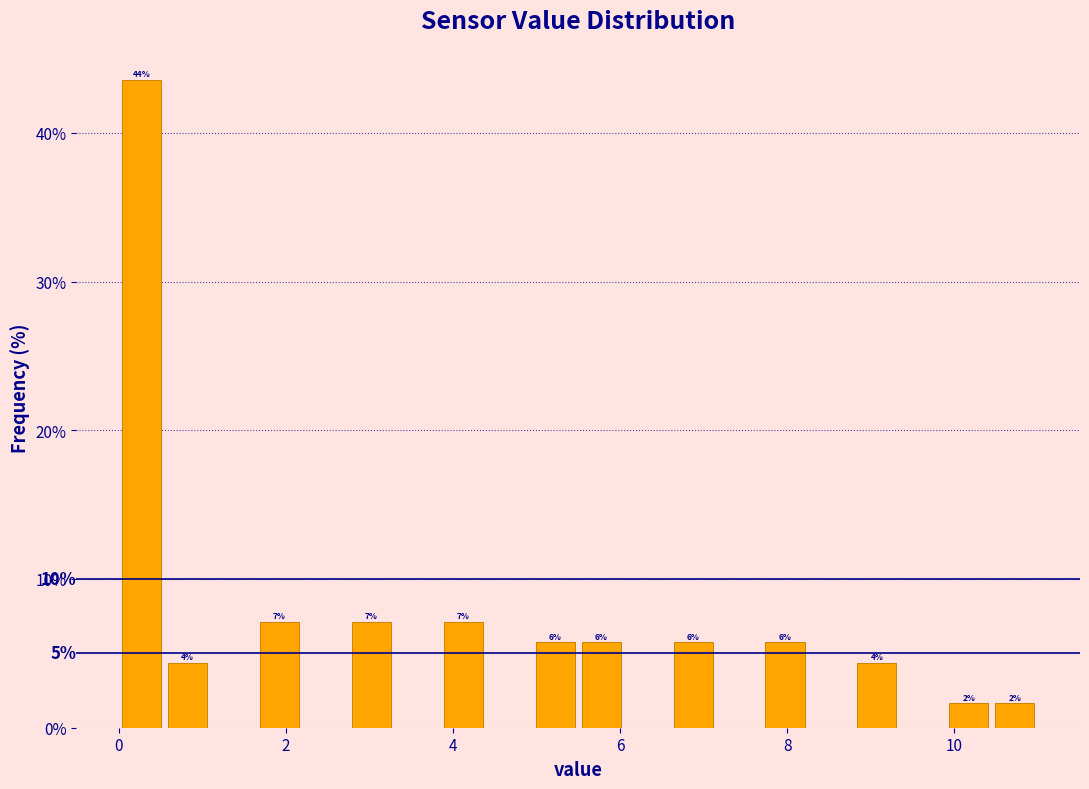

Read against the x-axis, roughly where is the centre of the tallest bar?

0.2